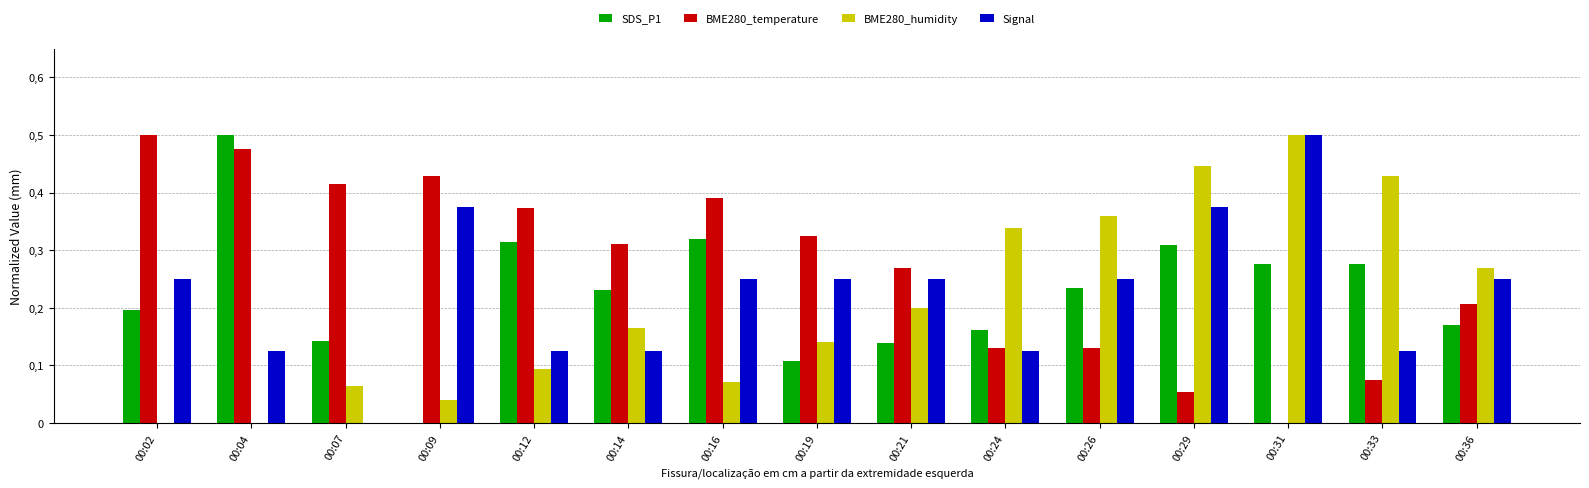

Are the bars grouped side by side (vs. stacked)?

Yes